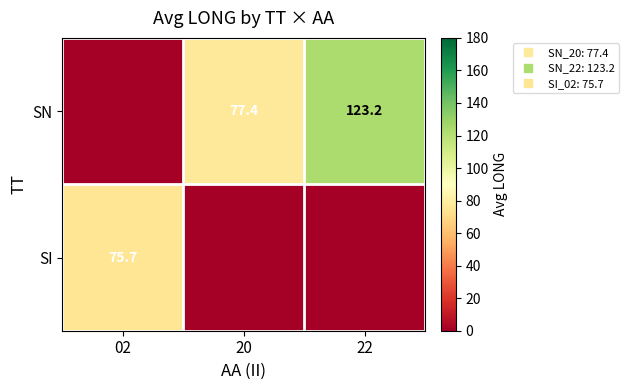

What is the difference between the highest and lowest values at 02?

75.7